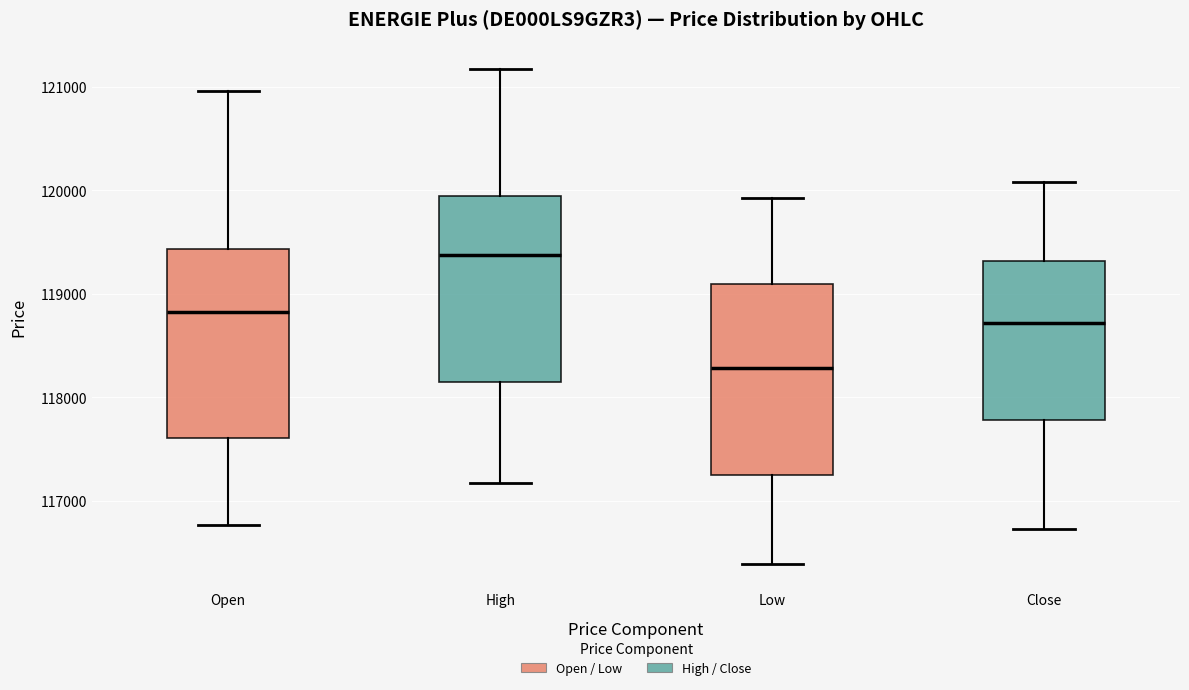

Reading left to right, read every box against the y-axis: the position of its median line, the range the box covers, and the ends of its whiskers. The values are not printed on the chart, so give them approximately, as read against the axis.

Open: median 118800, box 117600 to 119400, whiskers 116800 to 121000
High: median 119400, box 118200 to 119900, whiskers 117200 to 121200
Low: median 118300, box 117300 to 119100, whiskers 116400 to 119900
Close: median 118700, box 117800 to 119300, whiskers 116700 to 120100